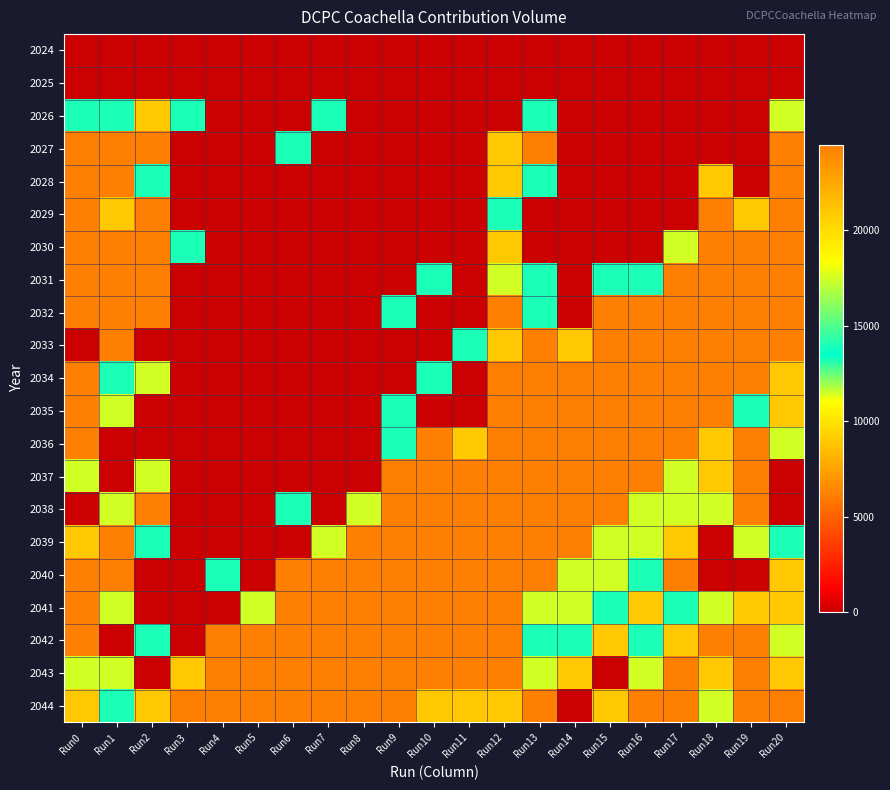

Reading right to left, extract all data points from this chart.

2024: Run20=0	Run19=0	Run18=0	Run17=0	Run16=0	Run15=0	Run14=0	Run13=0	Run12=0	Run11=0	Run10=0	Run9=0	Run8=0	Run7=0	Run6=0	Run5=0	Run4=0	Run3=0	Run2=0	Run1=0	Run0=0
2025: Run20=0	Run19=0	Run18=0	Run17=0	Run16=0	Run15=0	Run14=0	Run13=0	Run12=0	Run11=0	Run10=0	Run9=0	Run8=0	Run7=0	Run6=0	Run5=0	Run4=0	Run3=0	Run2=0	Run1=0	Run0=0
2026: Run20=17500	Run19=0	Run18=0	Run17=0	Run16=0	Run15=0	Run14=0	Run13=14000	Run12=0	Run11=0	Run10=0	Run9=0	Run8=0	Run7=14000	Run6=0	Run5=0	Run4=0	Run3=14000	Run2=21000	Run1=14000	Run0=14000
2027: Run20=24500	Run19=0	Run18=0	Run17=0	Run16=0	Run15=0	Run14=0	Run13=24500	Run12=21000	Run11=0	Run10=0	Run9=0	Run8=0	Run7=0	Run6=14000	Run5=0	Run4=0	Run3=0	Run2=24500	Run1=24500	Run0=24500
2028: Run20=24500	Run19=0	Run18=21000	Run17=0	Run16=0	Run15=0	Run14=0	Run13=14000	Run12=21000	Run11=0	Run10=0	Run9=0	Run8=0	Run7=0	Run6=0	Run5=0	Run4=0	Run3=0	Run2=14000	Run1=24500	Run0=24500
2029: Run20=24500	Run19=21000	Run18=24500	Run17=0	Run16=0	Run15=0	Run14=0	Run13=0	Run12=14000	Run11=0	Run10=0	Run9=0	Run8=0	Run7=0	Run6=0	Run5=0	Run4=0	Run3=0	Run2=24500	Run1=21000	Run0=24500
2030: Run20=24500	Run19=24500	Run18=24500	Run17=17500	Run16=0	Run15=0	Run14=0	Run13=0	Run12=21000	Run11=0	Run10=0	Run9=0	Run8=0	Run7=0	Run6=0	Run5=0	Run4=0	Run3=14000	Run2=24500	Run1=24500	Run0=24500
2031: Run20=24500	Run19=24500	Run18=24500	Run17=24500	Run16=14000	Run15=14000	Run14=0	Run13=14000	Run12=17500	Run11=0	Run10=14000	Run9=0	Run8=0	Run7=0	Run6=0	Run5=0	Run4=0	Run3=0	Run2=24500	Run1=24500	Run0=24500
2032: Run20=24500	Run19=24500	Run18=24500	Run17=24500	Run16=24500	Run15=24500	Run14=0	Run13=14000	Run12=24500	Run11=0	Run10=0	Run9=14000	Run8=0	Run7=0	Run6=0	Run5=0	Run4=0	Run3=0	Run2=24500	Run1=24500	Run0=24500
2033: Run20=24500	Run19=24500	Run18=24500	Run17=24500	Run16=24500	Run15=24500	Run14=21000	Run13=24500	Run12=21000	Run11=14000	Run10=0	Run9=0	Run8=0	Run7=0	Run6=0	Run5=0	Run4=0	Run3=0	Run2=0	Run1=24500	Run0=0
2034: Run20=21000	Run19=24500	Run18=24500	Run17=24500	Run16=24500	Run15=24500	Run14=24500	Run13=24500	Run12=24500	Run11=0	Run10=14000	Run9=0	Run8=0	Run7=0	Run6=0	Run5=0	Run4=0	Run3=0	Run2=17500	Run1=14000	Run0=24500
2035: Run20=21000	Run19=14000	Run18=24500	Run17=24500	Run16=24500	Run15=24500	Run14=24500	Run13=24500	Run12=24500	Run11=0	Run10=0	Run9=14000	Run8=0	Run7=0	Run6=0	Run5=0	Run4=0	Run3=0	Run2=0	Run1=17500	Run0=24500
2036: Run20=17500	Run19=24500	Run18=21000	Run17=24500	Run16=24500	Run15=24500	Run14=24500	Run13=24500	Run12=24500	Run11=21000	Run10=24500	Run9=14000	Run8=0	Run7=0	Run6=0	Run5=0	Run4=0	Run3=0	Run2=0	Run1=0	Run0=24500
2037: Run20=0	Run19=24500	Run18=21000	Run17=17500	Run16=24500	Run15=24500	Run14=24500	Run13=24500	Run12=24500	Run11=24500	Run10=24500	Run9=24500	Run8=0	Run7=0	Run6=0	Run5=0	Run4=0	Run3=0	Run2=17500	Run1=0	Run0=17500
2038: Run20=0	Run19=24500	Run18=17500	Run17=17500	Run16=17500	Run15=24500	Run14=24500	Run13=24500	Run12=24500	Run11=24500	Run10=24500	Run9=24500	Run8=17500	Run7=0	Run6=14000	Run5=0	Run4=0	Run3=0	Run2=24500	Run1=17500	Run0=0
2039: Run20=14000	Run19=17500	Run18=0	Run17=21000	Run16=17500	Run15=17500	Run14=24500	Run13=24500	Run12=24500	Run11=24500	Run10=24500	Run9=24500	Run8=24500	Run7=17500	Run6=0	Run5=0	Run4=0	Run3=0	Run2=14000	Run1=24500	Run0=21000
2040: Run20=21000	Run19=0	Run18=0	Run17=24500	Run16=14000	Run15=17500	Run14=17500	Run13=24500	Run12=24500	Run11=24500	Run10=24500	Run9=24500	Run8=24500	Run7=24500	Run6=24500	Run5=0	Run4=14000	Run3=0	Run2=0	Run1=24500	Run0=24500
2041: Run20=21000	Run19=21000	Run18=17500	Run17=14000	Run16=21000	Run15=14000	Run14=17500	Run13=17500	Run12=24500	Run11=24500	Run10=24500	Run9=24500	Run8=24500	Run7=24500	Run6=24500	Run5=17500	Run4=0	Run3=0	Run2=0	Run1=17500	Run0=24500
2042: Run20=17500	Run19=24500	Run18=24500	Run17=21000	Run16=14000	Run15=21000	Run14=14000	Run13=14000	Run12=24500	Run11=24500	Run10=24500	Run9=24500	Run8=24500	Run7=24500	Run6=24500	Run5=24500	Run4=24500	Run3=0	Run2=14000	Run1=0	Run0=24500
2043: Run20=21000	Run19=24500	Run18=21000	Run17=24500	Run16=17500	Run15=0	Run14=21000	Run13=17500	Run12=24500	Run11=24500	Run10=24500	Run9=24500	Run8=24500	Run7=24500	Run6=24500	Run5=24500	Run4=24500	Run3=21000	Run2=0	Run1=17500	Run0=17500
2044: Run20=24500	Run19=24500	Run18=17500	Run17=24500	Run16=24500	Run15=21000	Run14=0	Run13=24500	Run12=21000	Run11=21000	Run10=21000	Run9=24500	Run8=24500	Run7=24500	Run6=24500	Run5=24500	Run4=24500	Run3=24500	Run2=21000	Run1=14000	Run0=21000